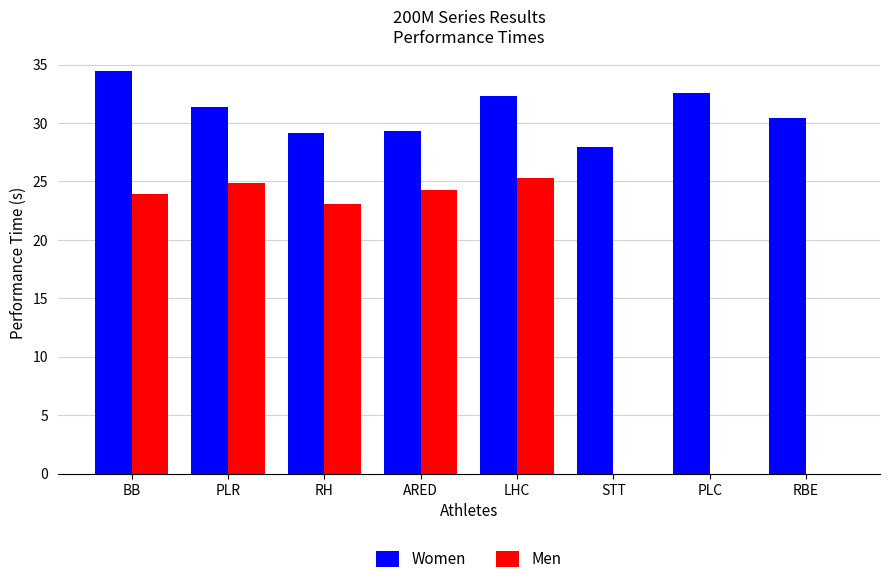

At which category is the sum across all series the highest?

BB